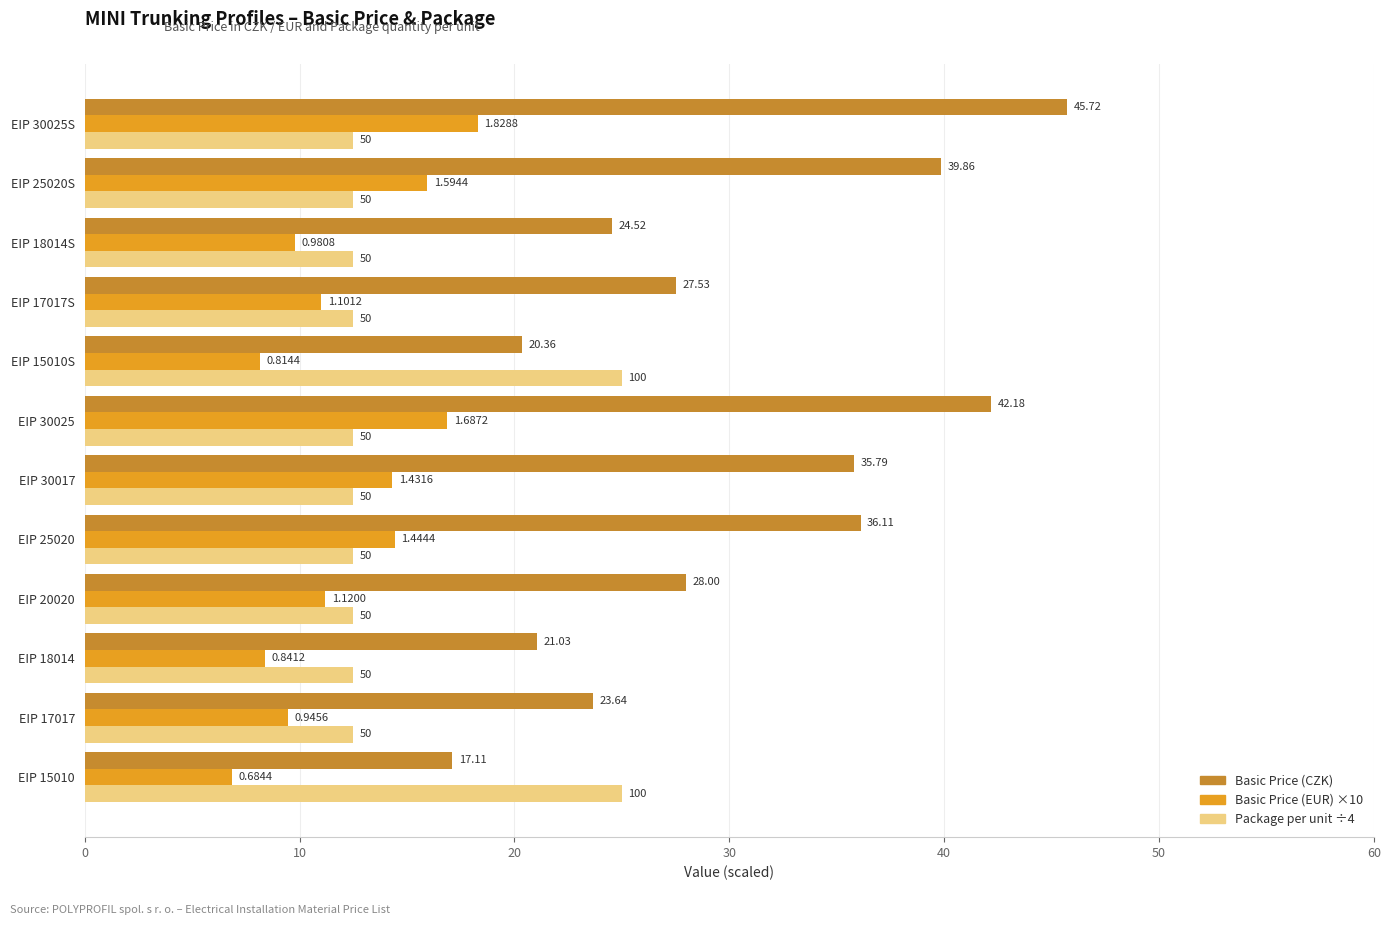

How many data points in Basic Price (CZK) are above 28?

5